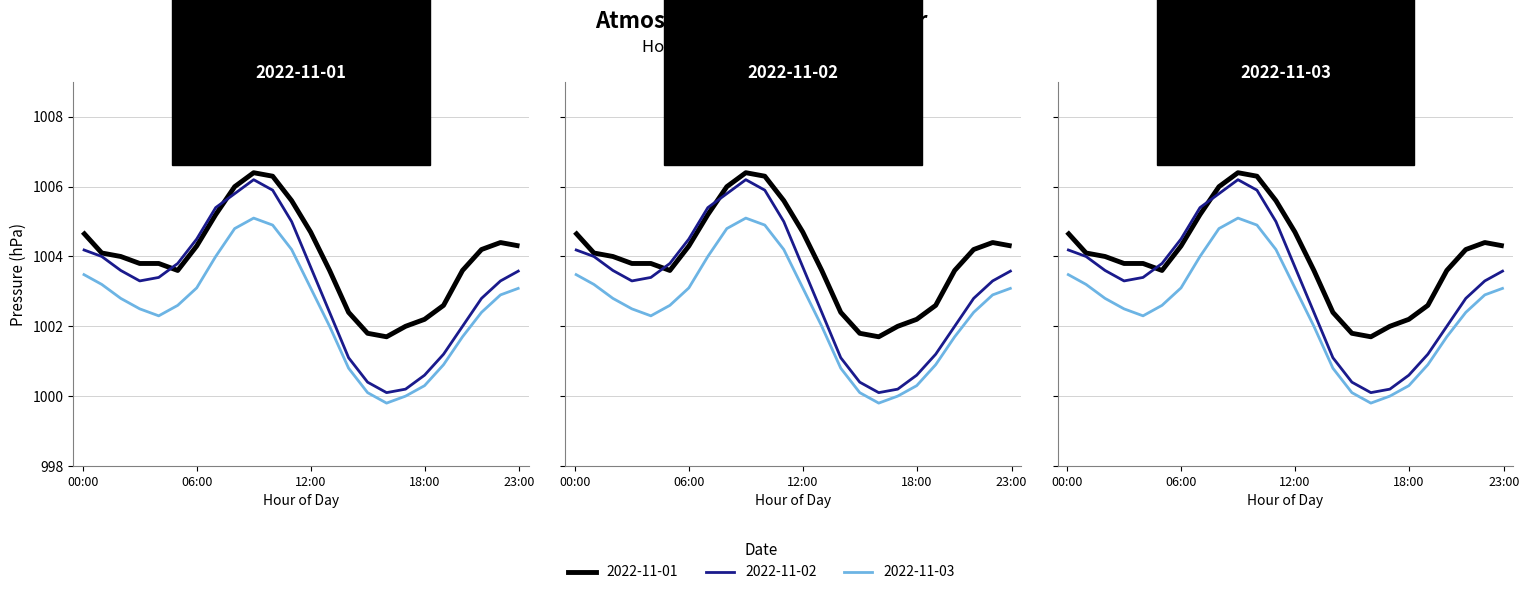

What is the spread (max minus min) of values at 07:00?

1.4